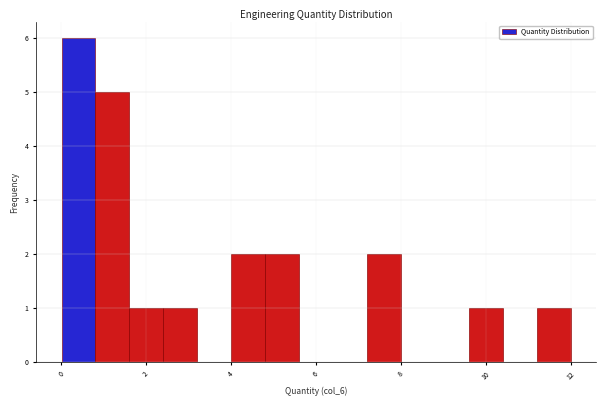

Around what value on the x-axis is the tallest bar? Give the approximate position of its centre, as read against the axis.

0.4